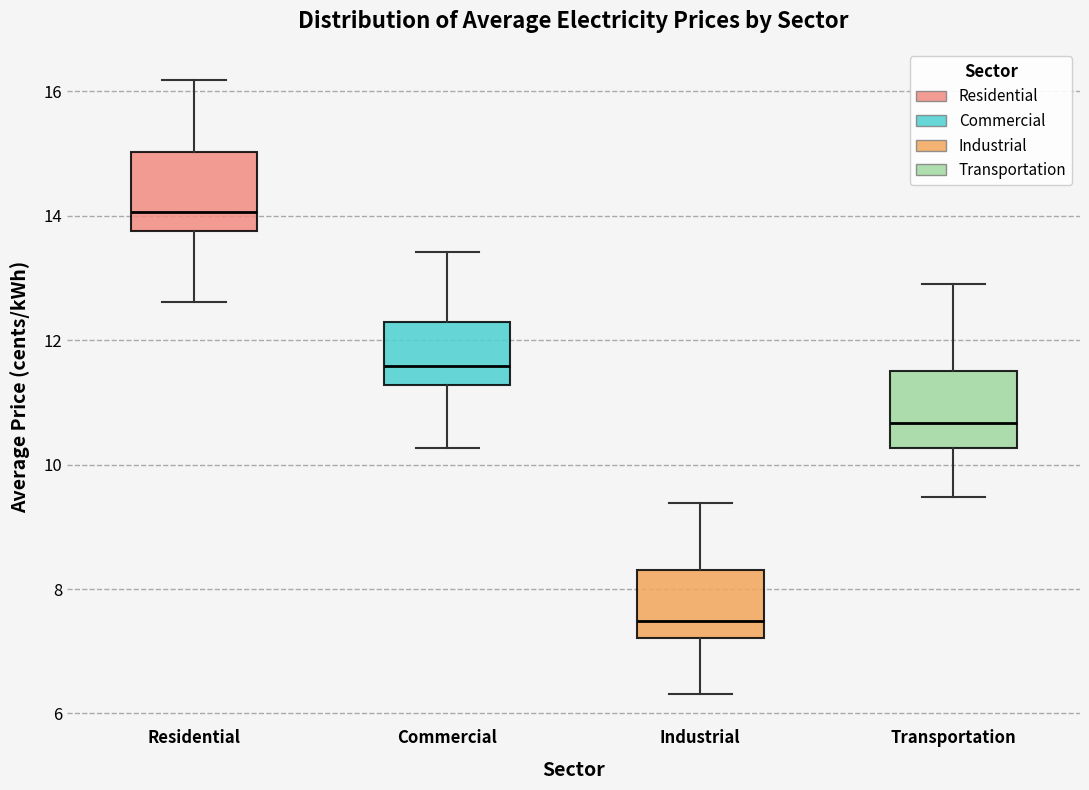

Which box's median line is the highest?

Residential